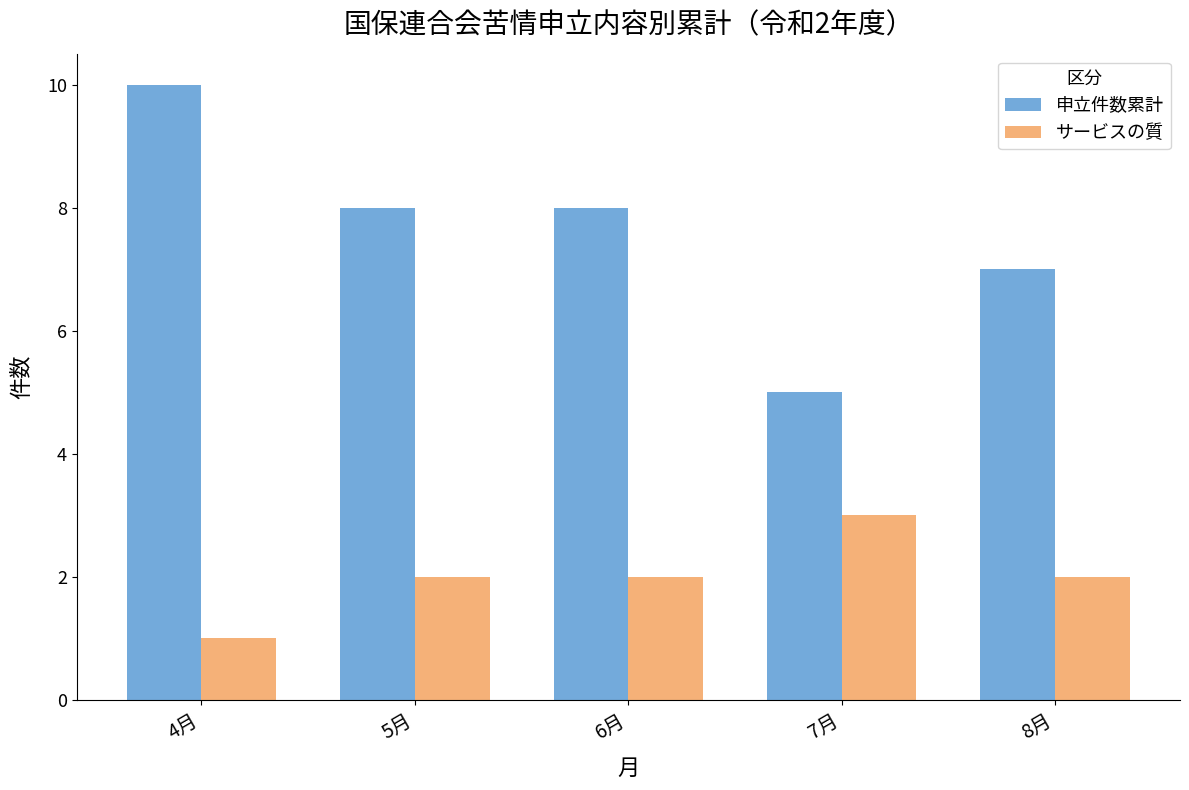

At 5月, list the series in order from smallest to largest.

サービスの質, 申立件数累計